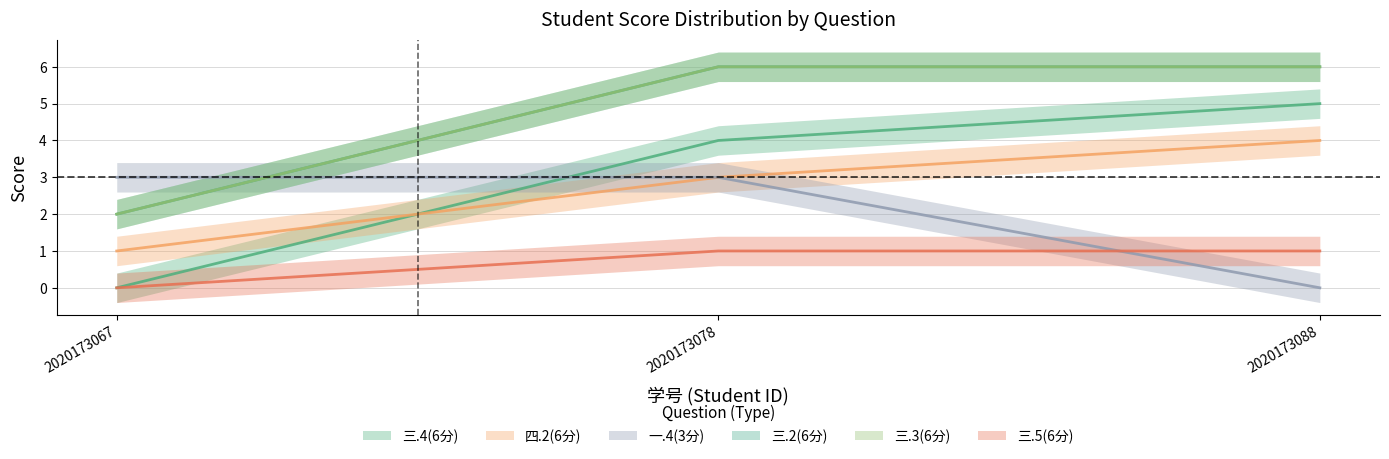

How many categories are shown in the chart?

3